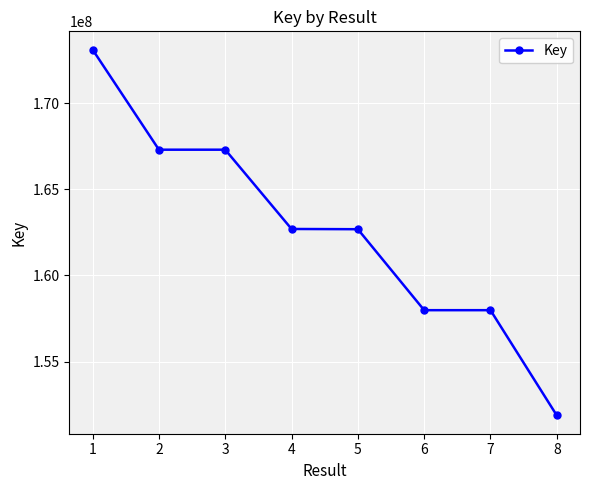

What is the difference between the second highest and minimum values?

15427640